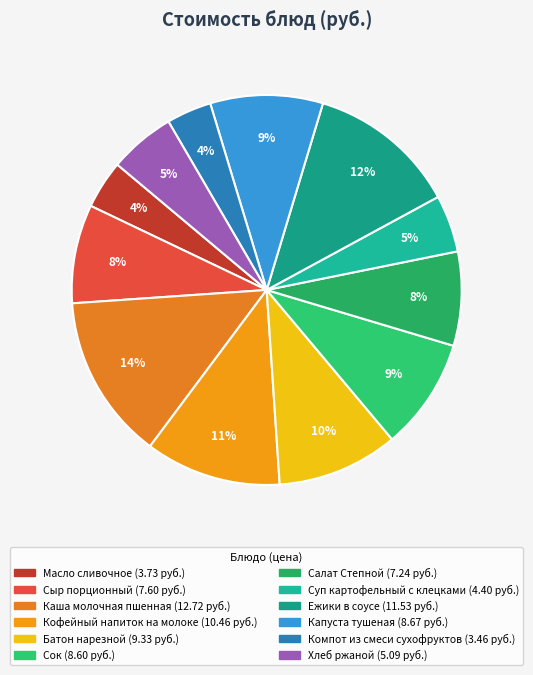

Is Салат Степной the majority of the pie?

No